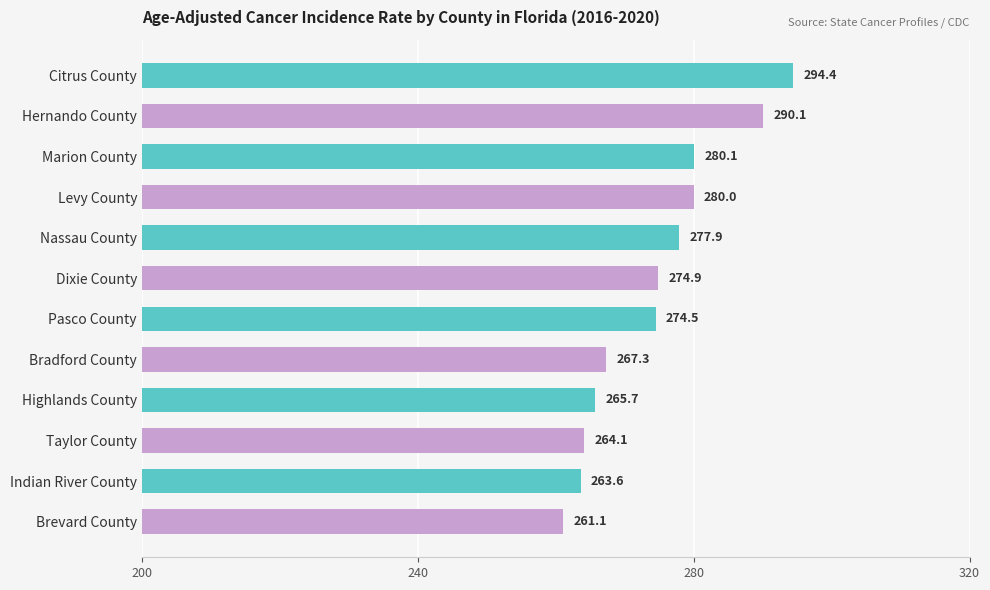

List the labels in order of value, largest first.

Citrus County, Hernando County, Marion County, Levy County, Nassau County, Dixie County, Pasco County, Bradford County, Highlands County, Taylor County, Indian River County, Brevard County